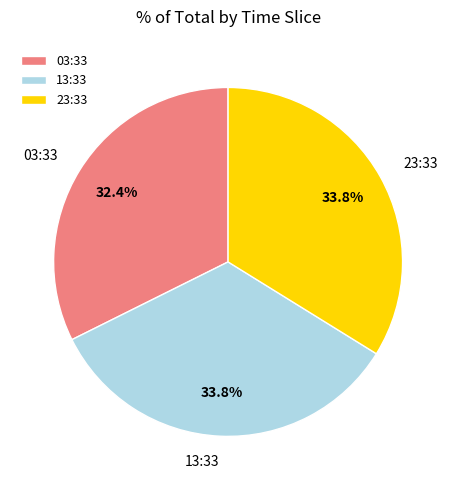

Does any single category account for the majority?

No